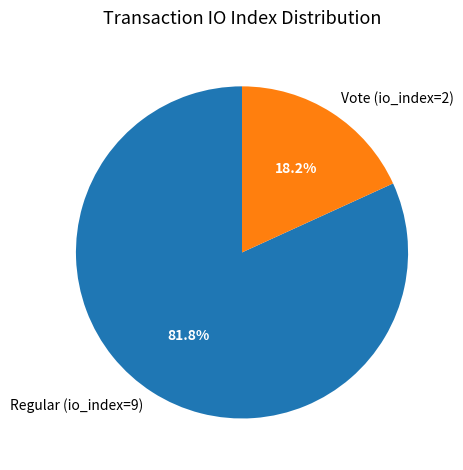

To the nearest percent, what percentage of the pie is Vote (io_index=2)?

18%